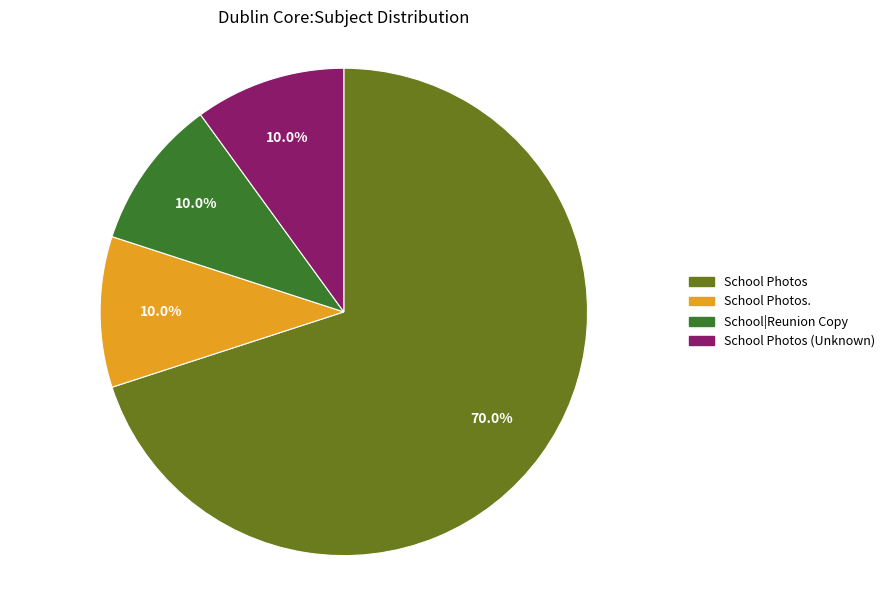

Does any single category account for the majority?

Yes